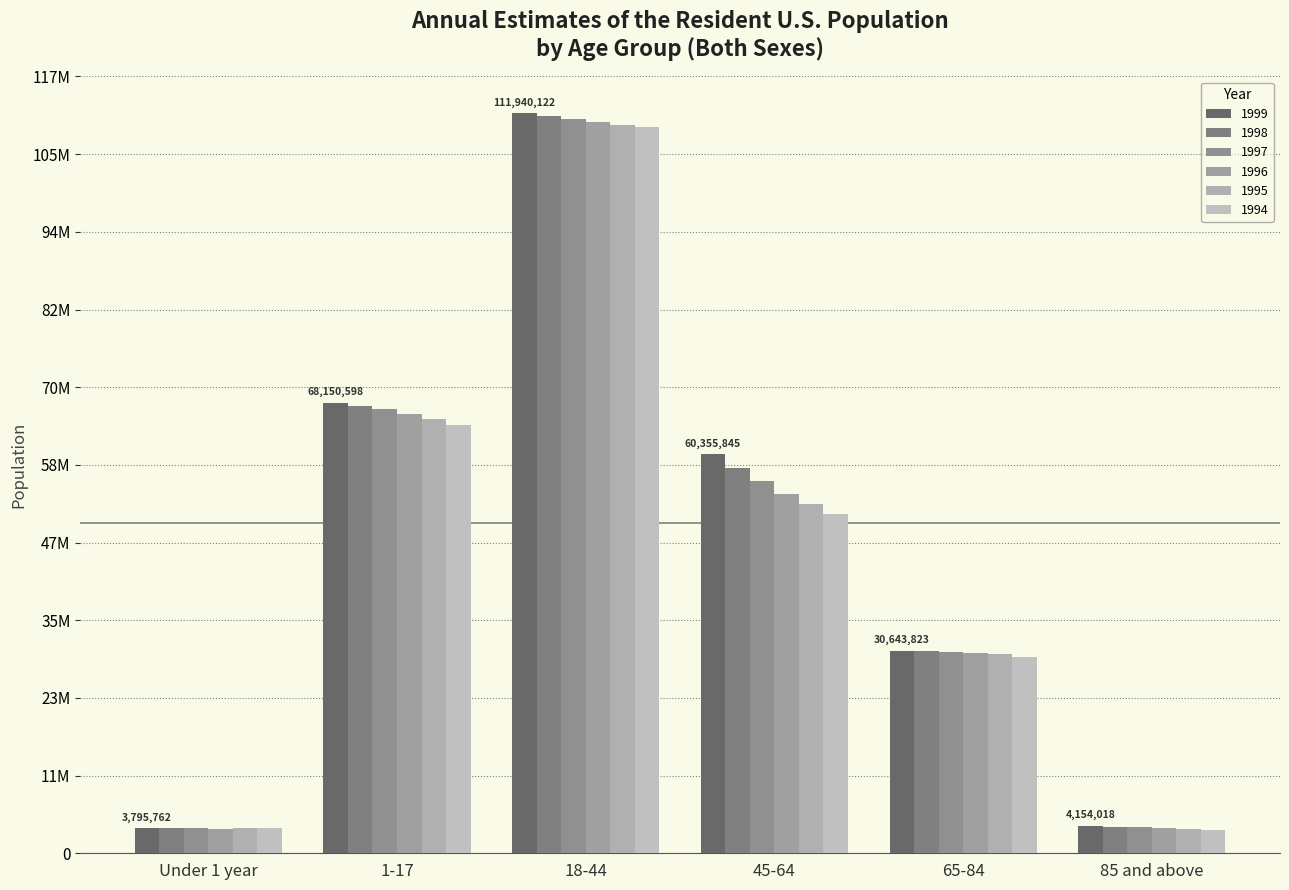

Are the bars grouped side by side (vs. stacked)?

Yes